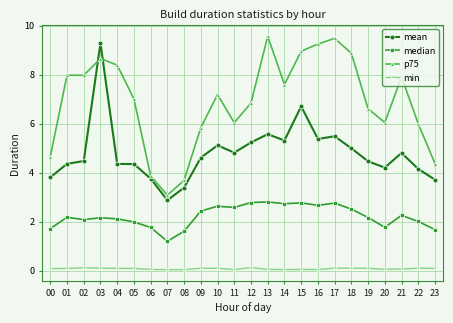

What is the spread (max minus min) of values at 21?

7.8